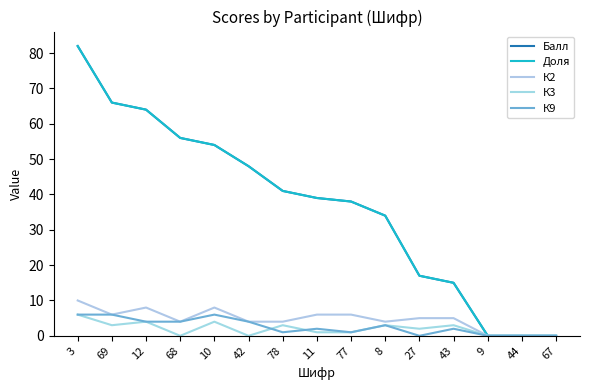

True or false: К2 and Балл intersect in this chart.

False